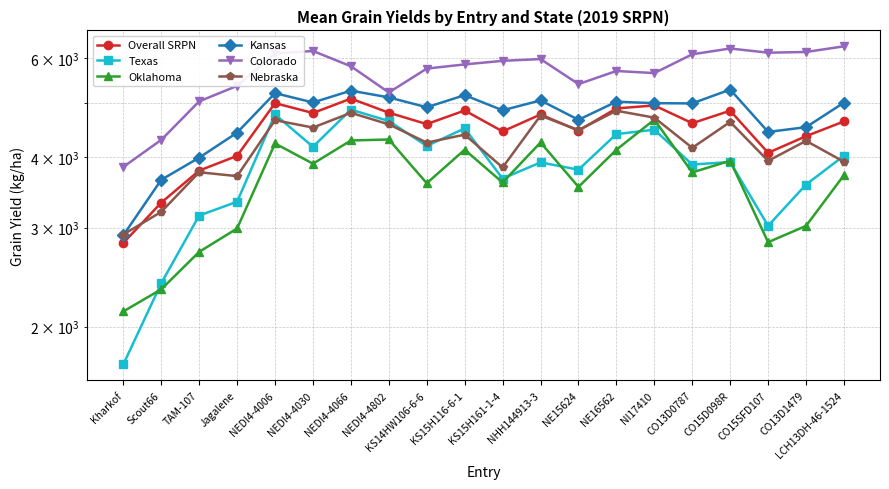

What is the greatest value displayed?

6305.8